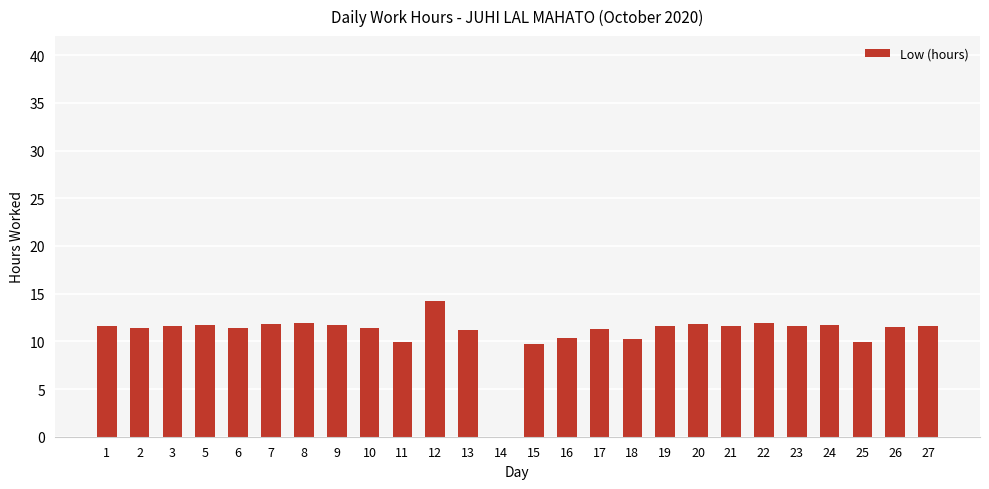

How many categories are shown in the chart?

26